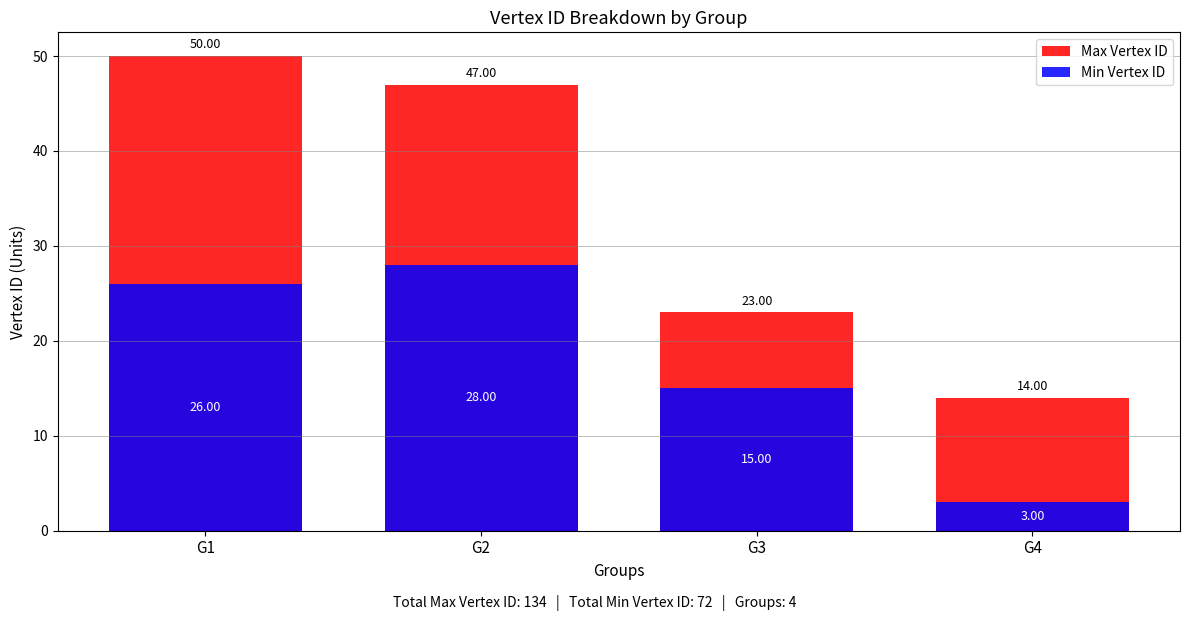

What is the value of the Min Vertex ID bar at the 1st from the left?

26